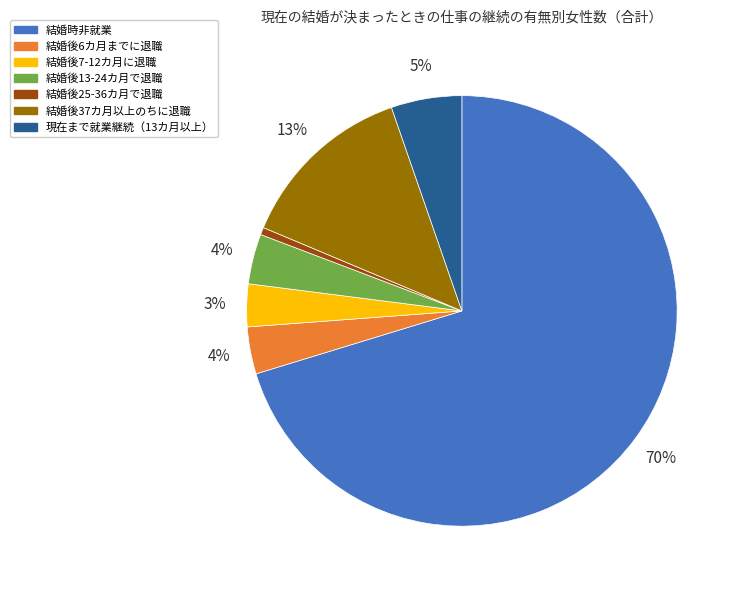

What is the majority slice?

結婚時非就業